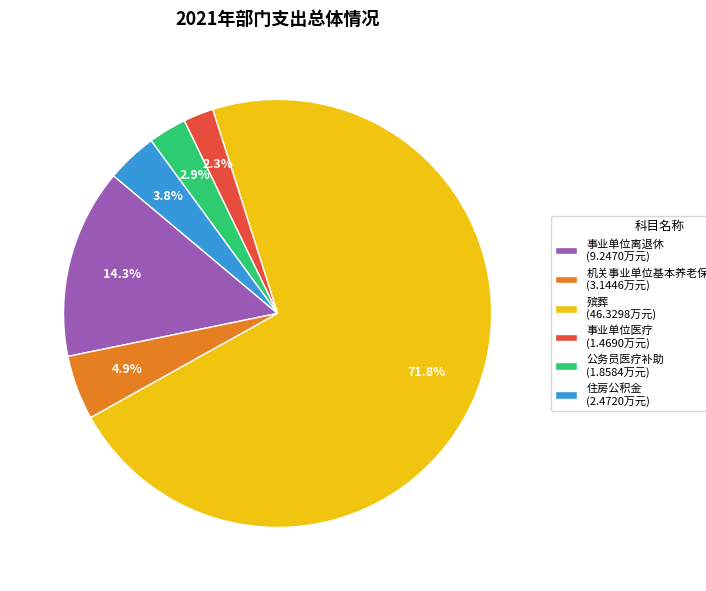

To the nearest percent, what portion does 事业单位医疗 represent?

2%